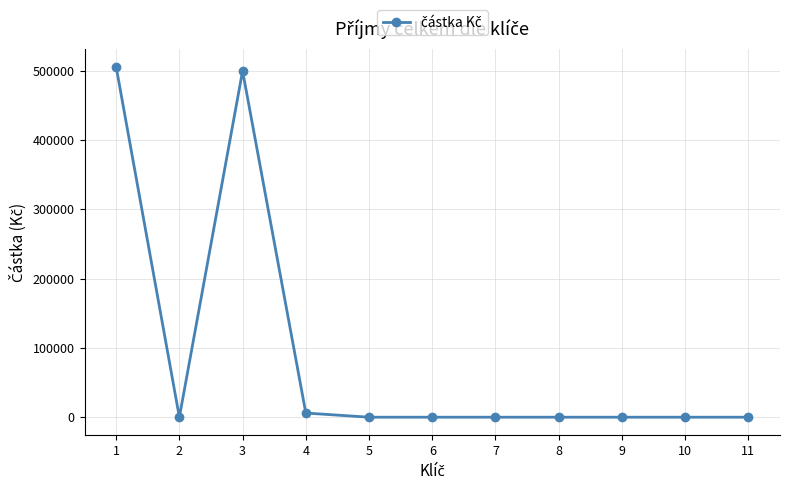

What is the maximum value shown in the chart?

506000